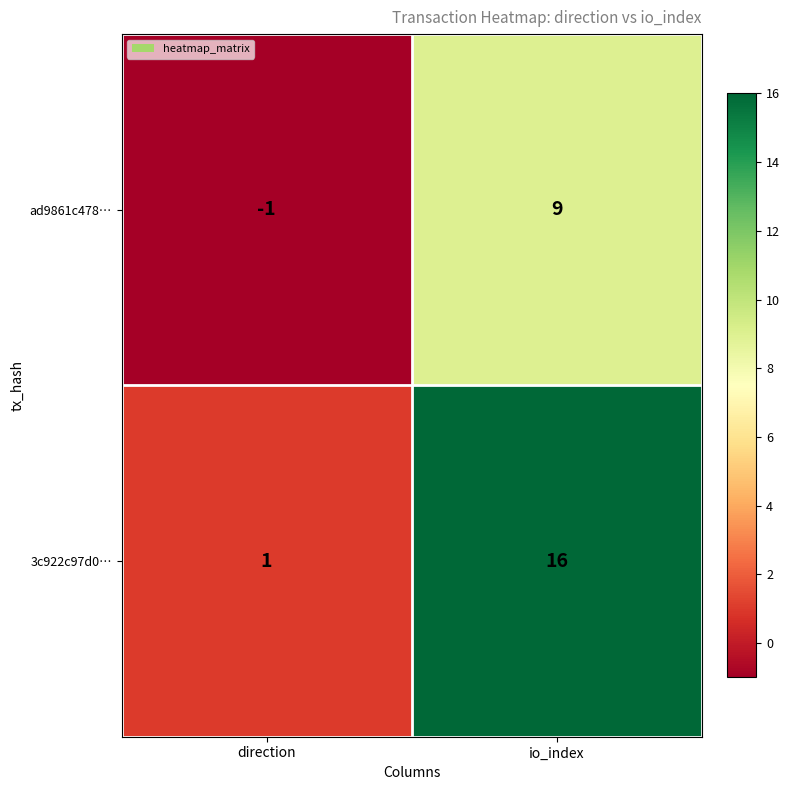

What is the difference between the ad9861c478… values at direction and io_index?

10